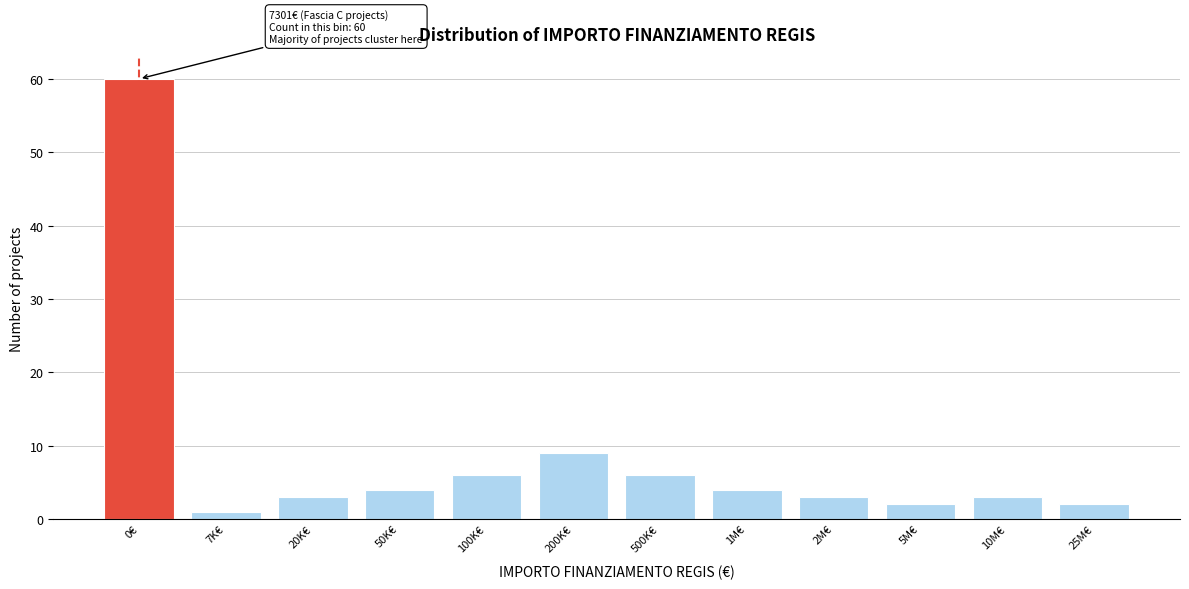

Reading left to right, extract all data points from this chart.

0€=60	7K€=1	20K€=3	50K€=4	100K€=6	200K€=9	500K€=6	1M€=4	2M€=3	5M€=2	10M€=3	25M€=2